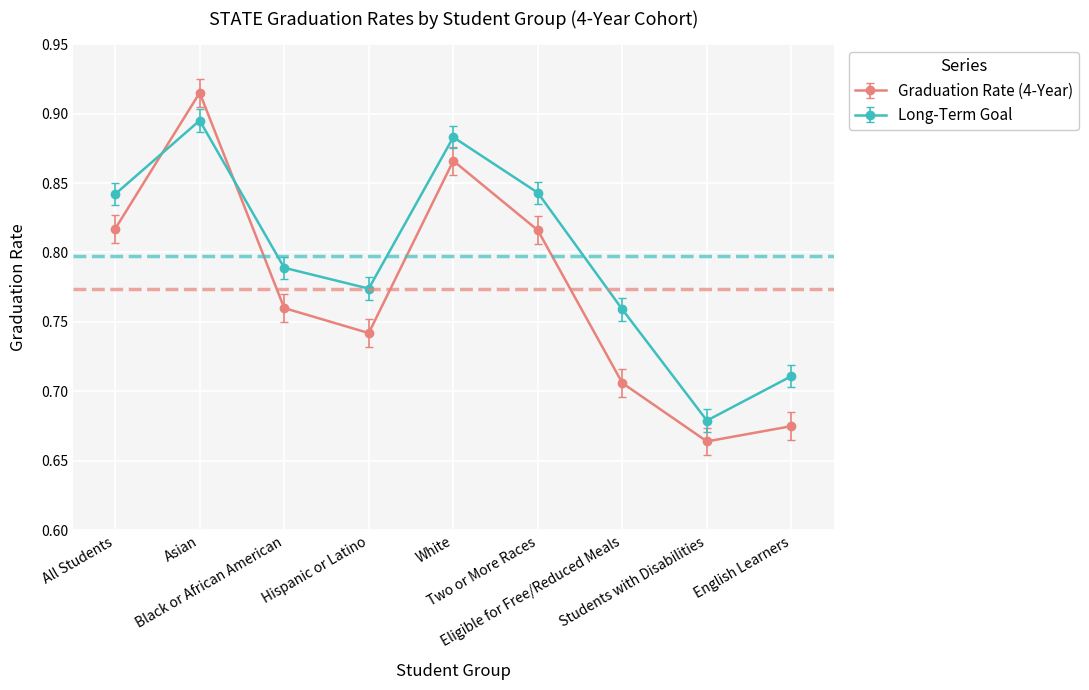

List the series in order of their overall mean, lowest first.

Graduation Rate (4-Year), Long-Term Goal